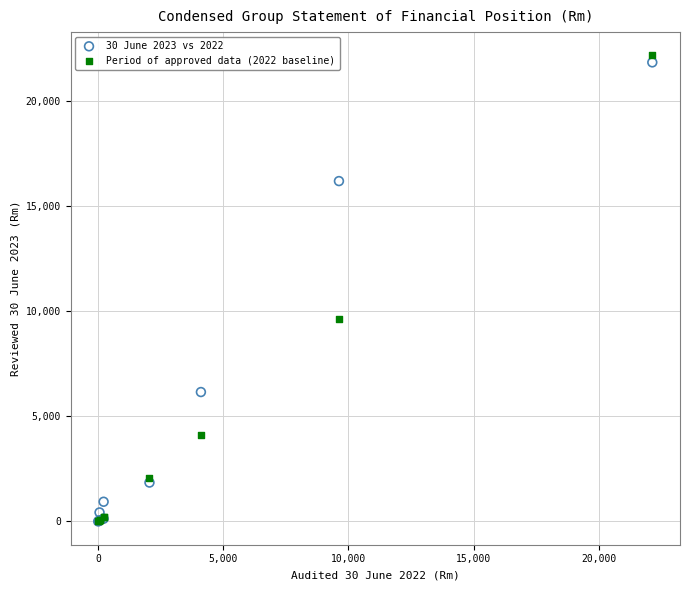

Which series has the largest Y range (max minus min)?

Period of approved data (2022 baseline)